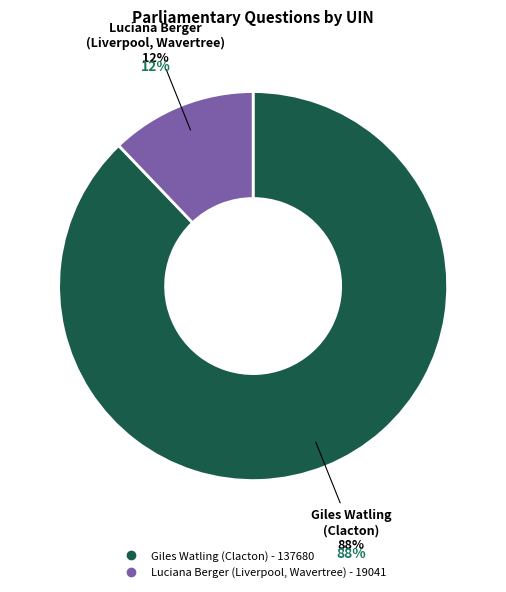

To the nearest percent, what portion does Luciana Berger (Liverpool, Wavertree) - 19041 represent?

12%